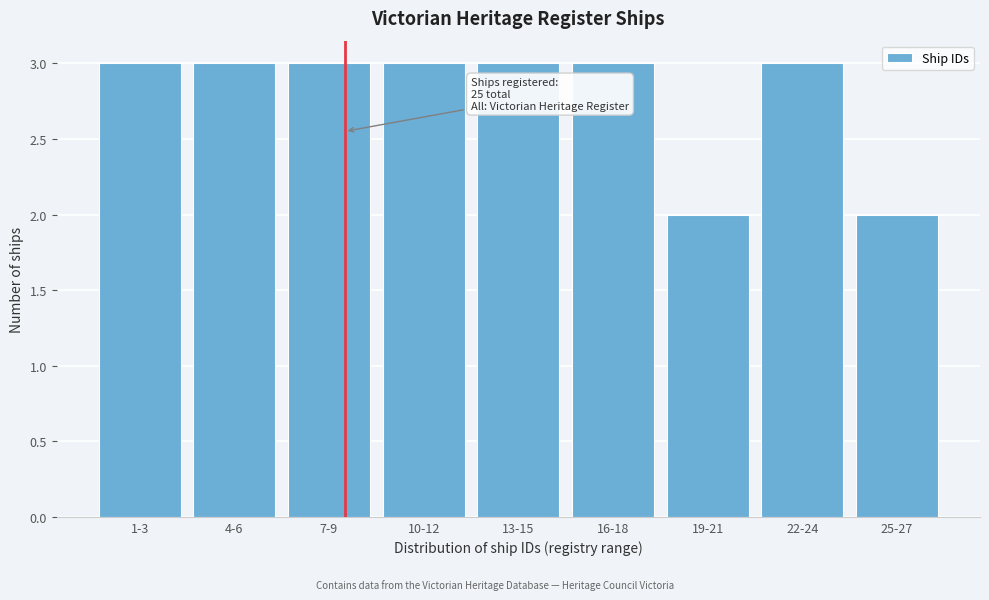

Reading left to right, transcribe all the data shown in this chart.

1-3=3	4-6=3	7-9=3	10-12=3	13-15=3	16-18=3	19-21=2	22-24=3	25-27=2